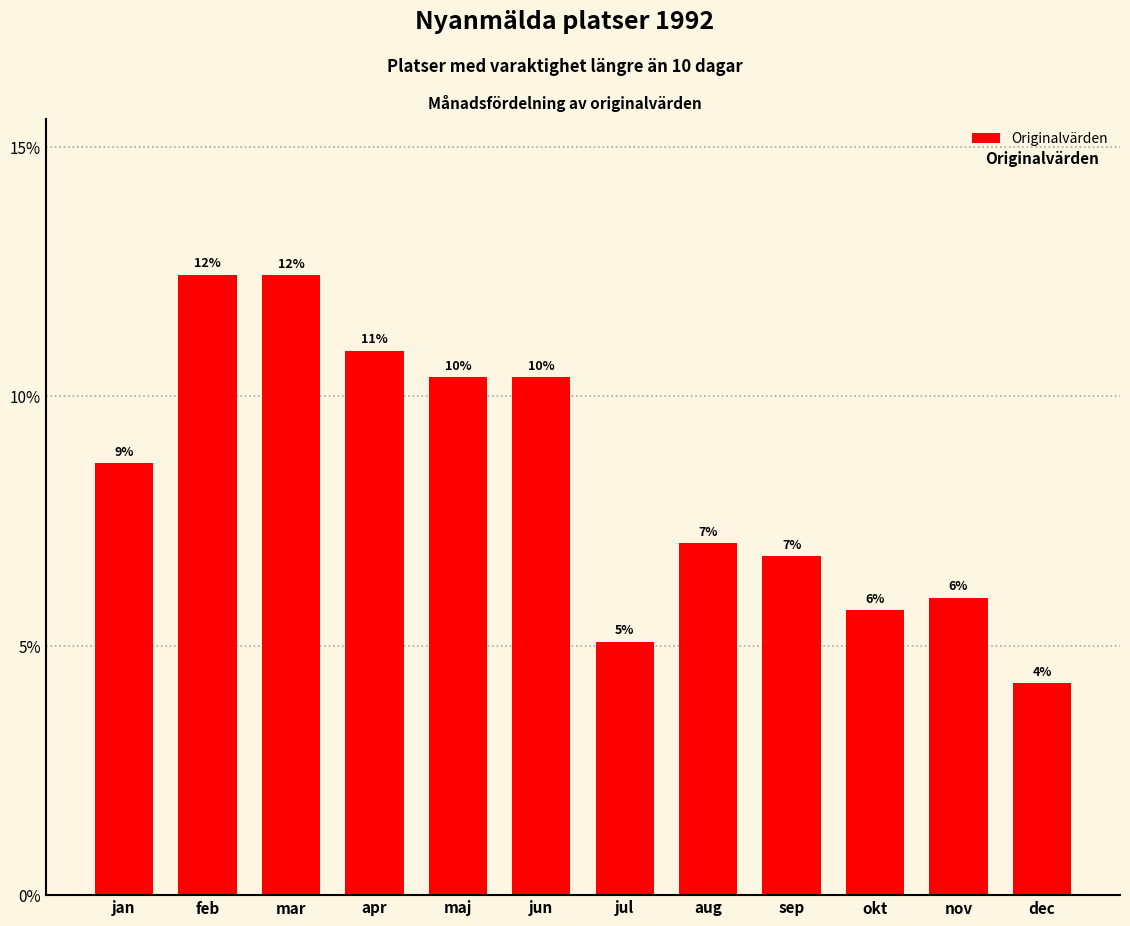

Does the chart contain any negative values?

No